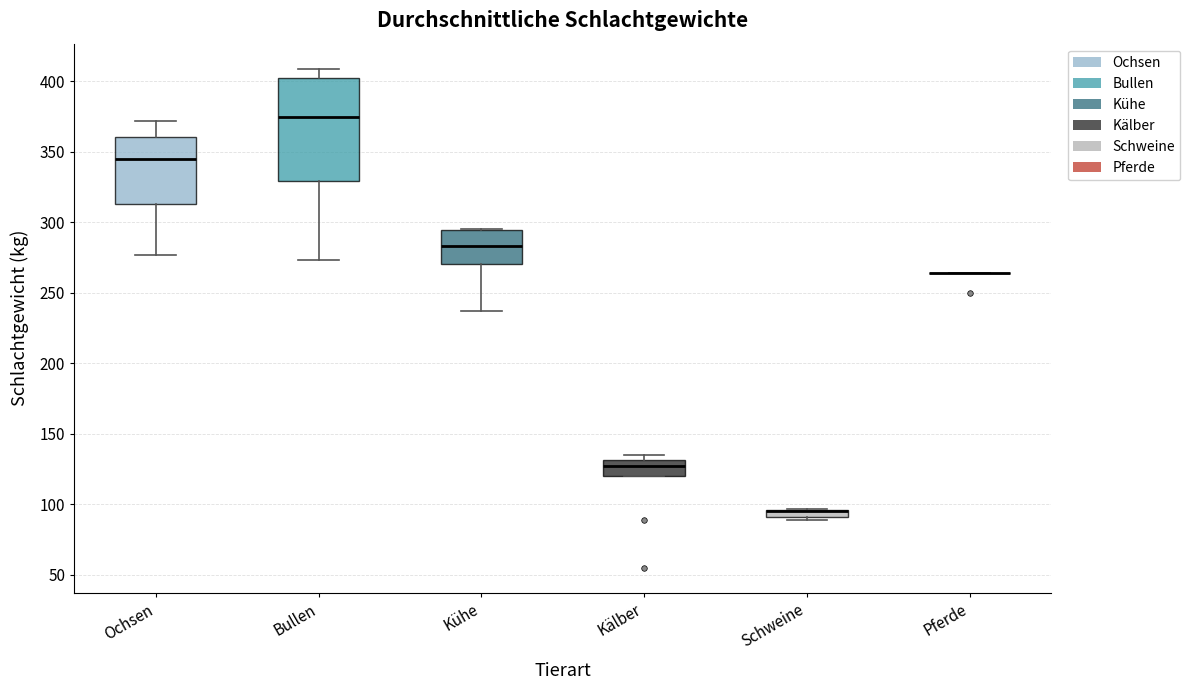

Where does the median line of the box for Bullen sit on the y-axis? The values are not printed on the chart, so give them approximately, as read against the axis.

375